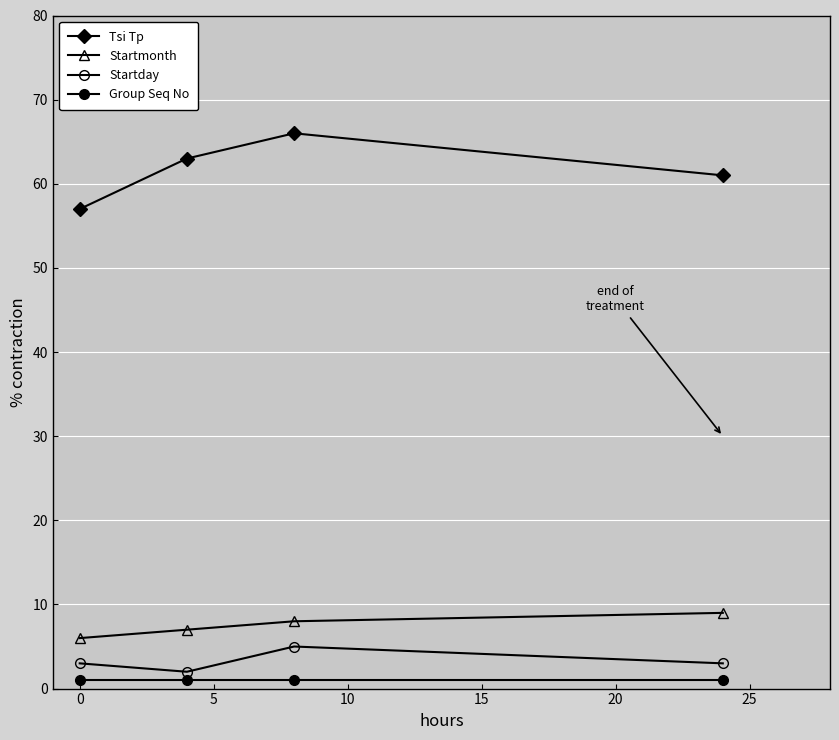

How many lines are shown in the chart?

4